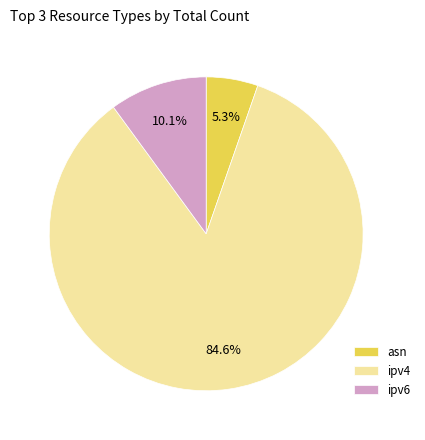

Is it true that ipv4 is 85% of the pie?

True